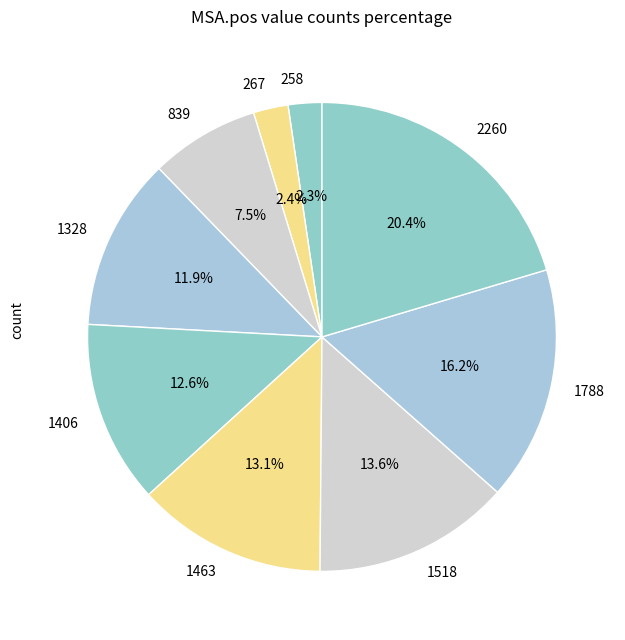

To the nearest percent, what portion does 1788 represent?

16%